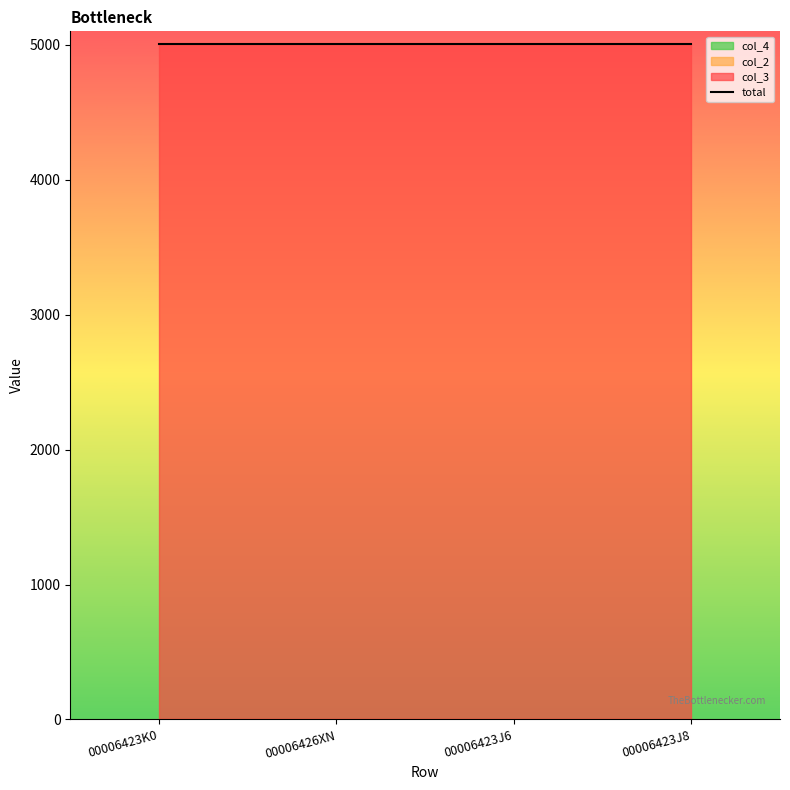

Where is col_4 nearest to the value 1?

00006423K0